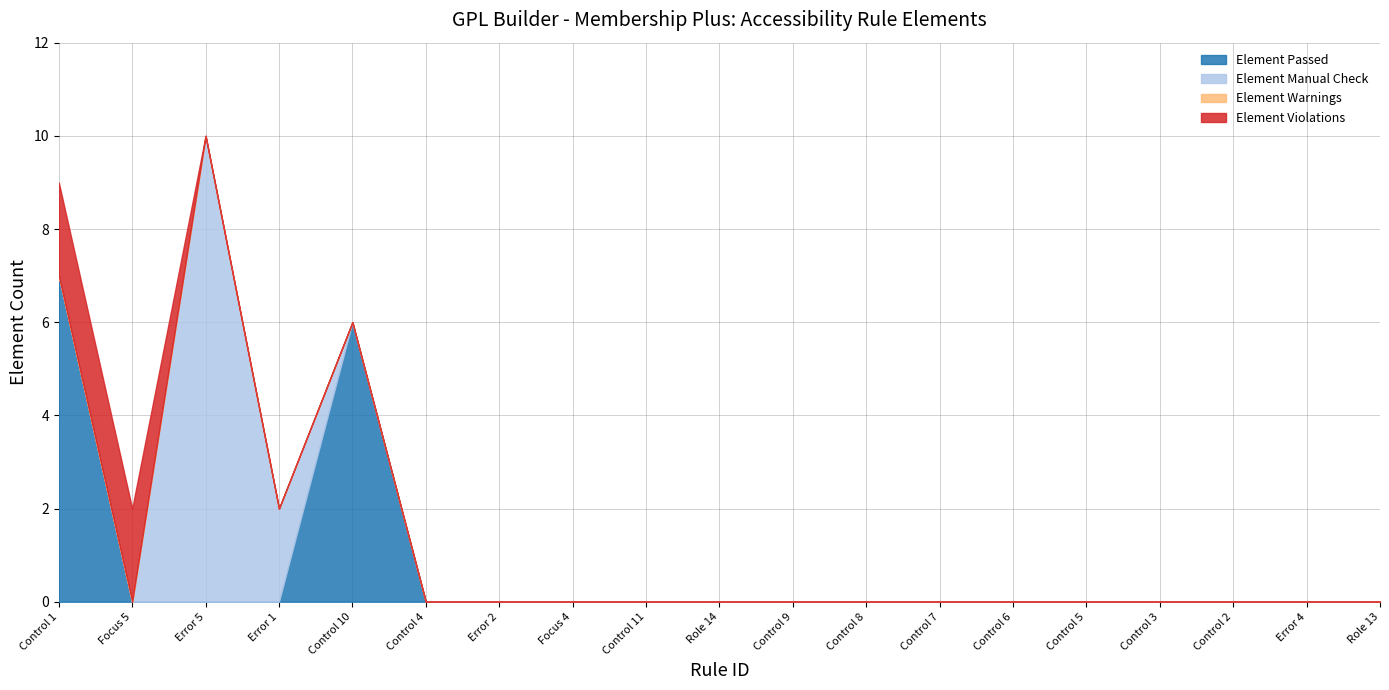

What is the difference between the maximum and second lowest values in the Element Manual Check series?

10